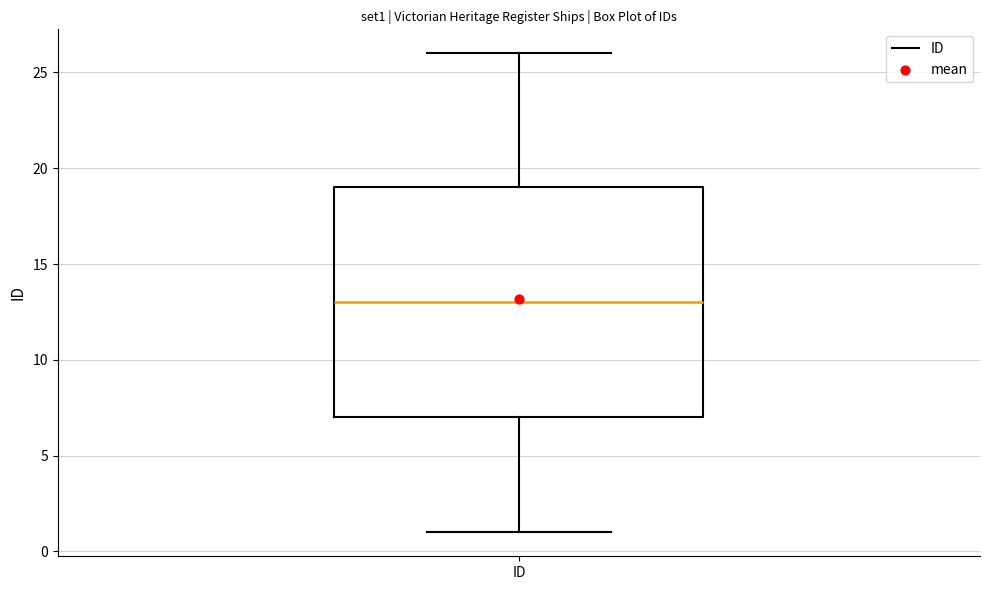

Transcribe this box plot: give where the median line is, the range the box spans, and where the two whiskers end, as read against the y-axis. The values are not printed on the chart, so give them approximately, as read against the axis.

median 13, box 7 to 19, whiskers 1 to 26